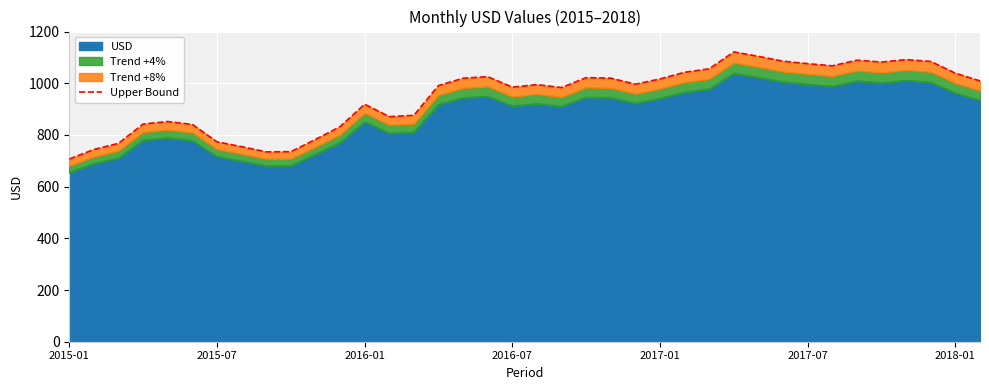

What is the highest value of the USD series?

1038.2